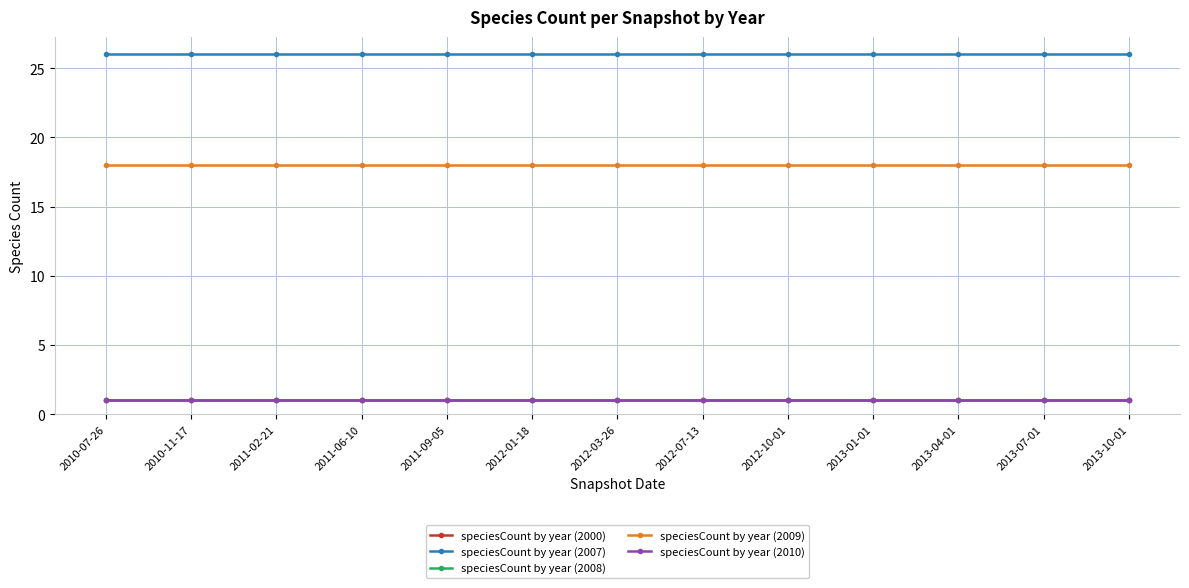

At how many categories does at least one series exceed 22?

13